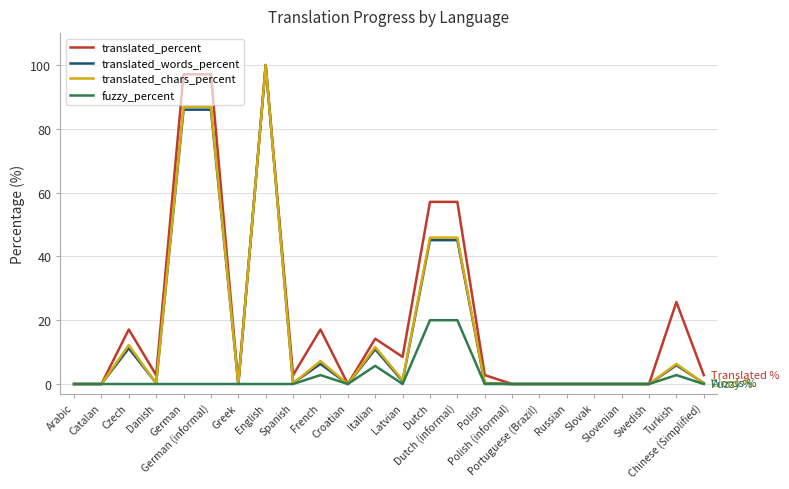

The value of translated_chars_percent at Portuguese (Brazil) is 0.0. True or false?

True